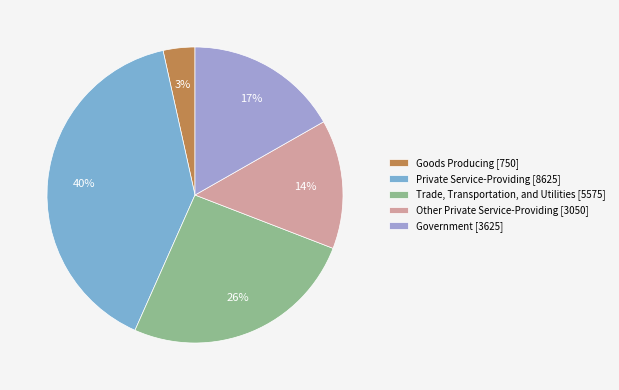

What percentage is the Trade, Transportation, and Utilities [5575] slice, to the nearest percent?

26%